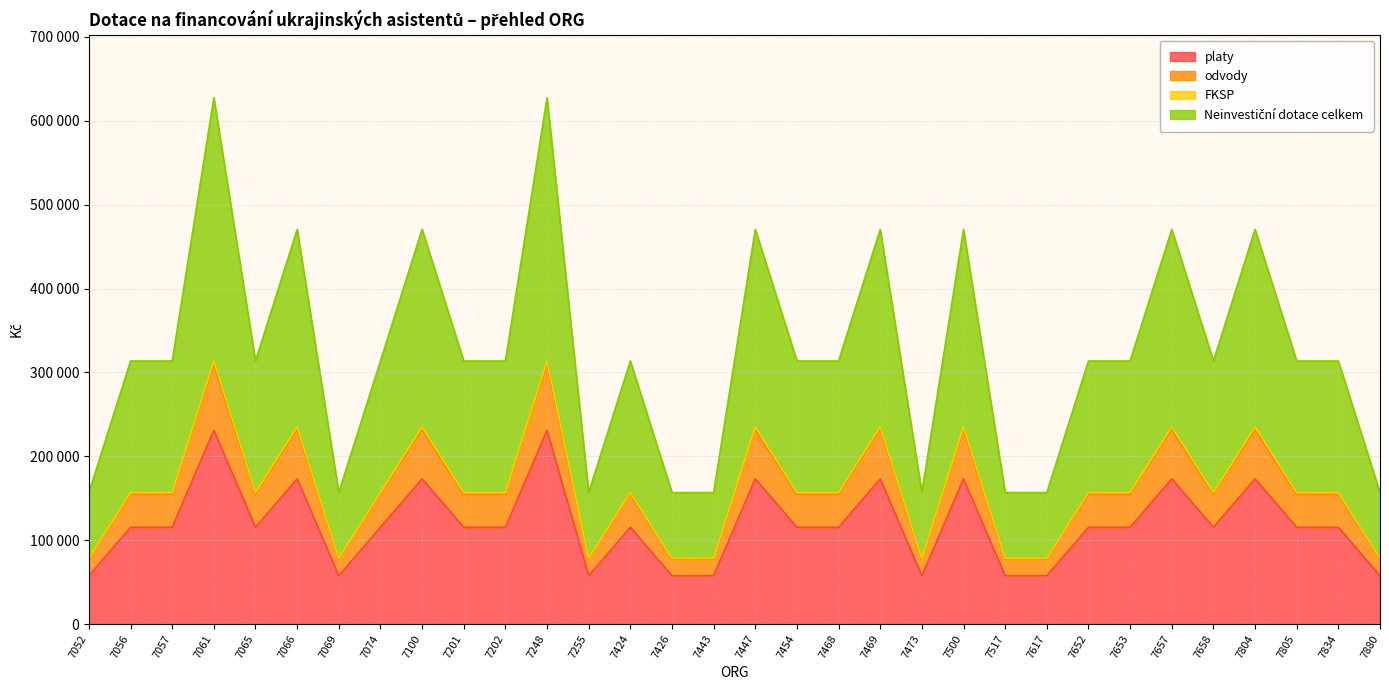

At which category does odvody reach its first local valley?

7065